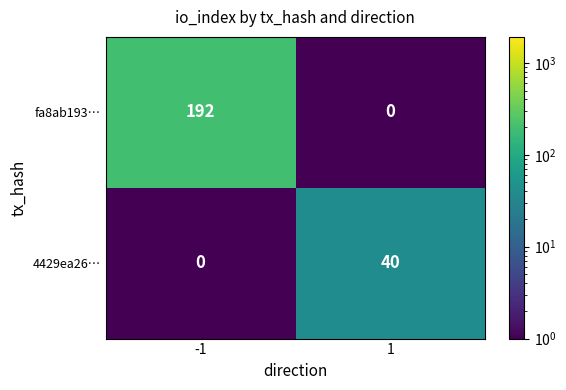

At how many categories does at least one series exceed 179?

1